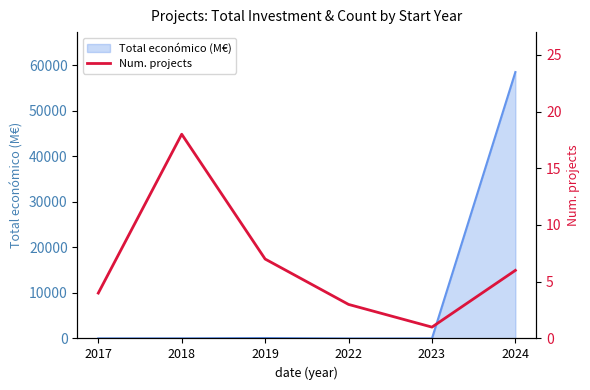

What is the difference between the second highest and second lowest values?

4